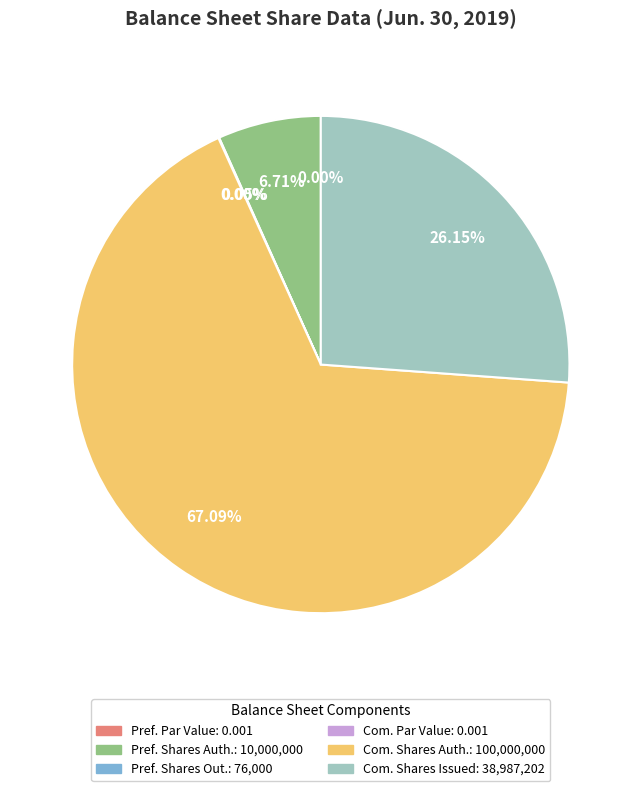

Rank the categories by value from lowest to highest.

Preferred Stock, Par or Stated Value Per Share, Common Stock, Par or Stated Value Per Share, Preferred Stock, Shares Outstanding, Preferred Stock, Shares Authorized, Common Stock, Shares Issued, Common Stock, Shares Authorized